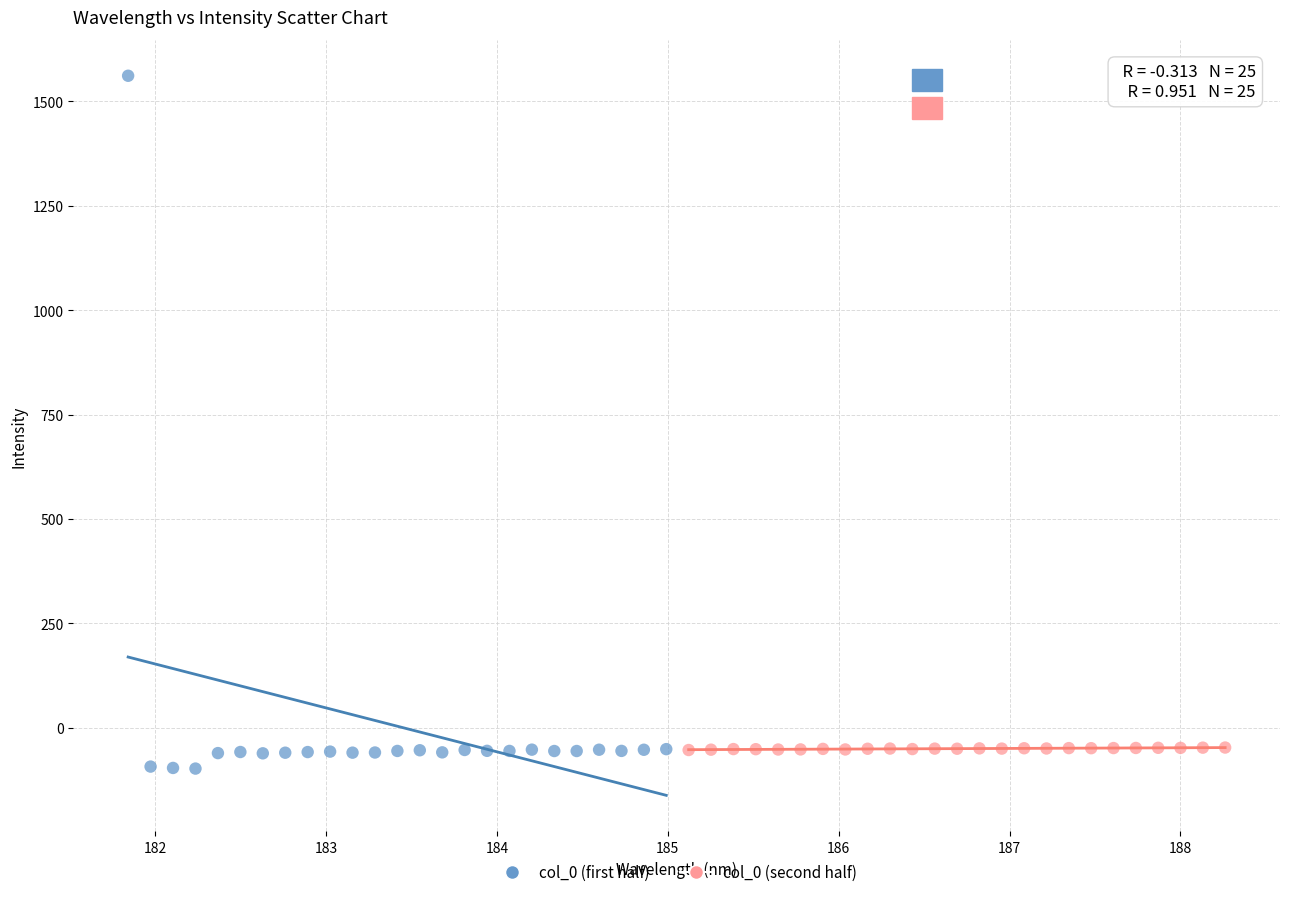

Which series has the largest Y range (max minus min)?

col_0 (first half)